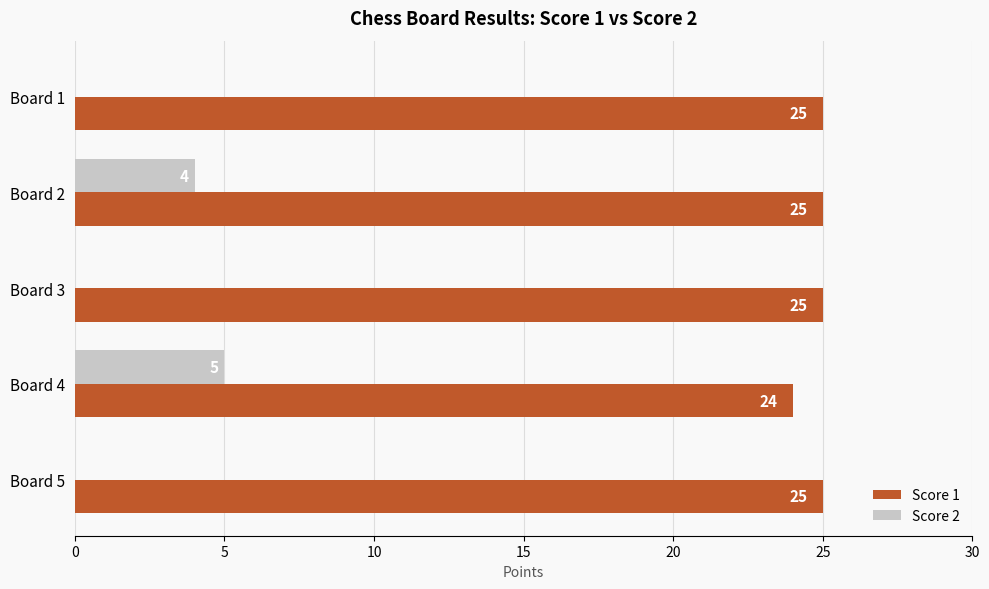

How many values in Score 2 are above zero?

2